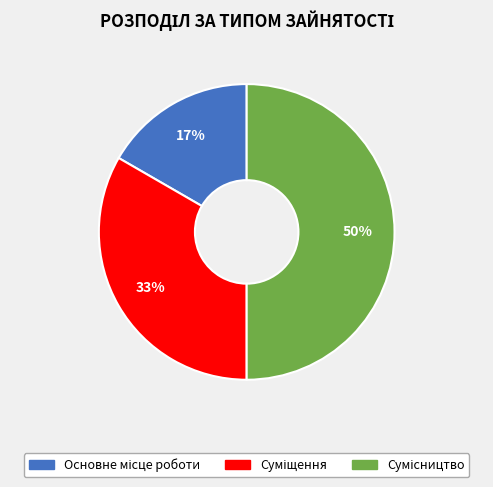

To the nearest percent, what is the difference between the largest and smallest slice percentages?

33%